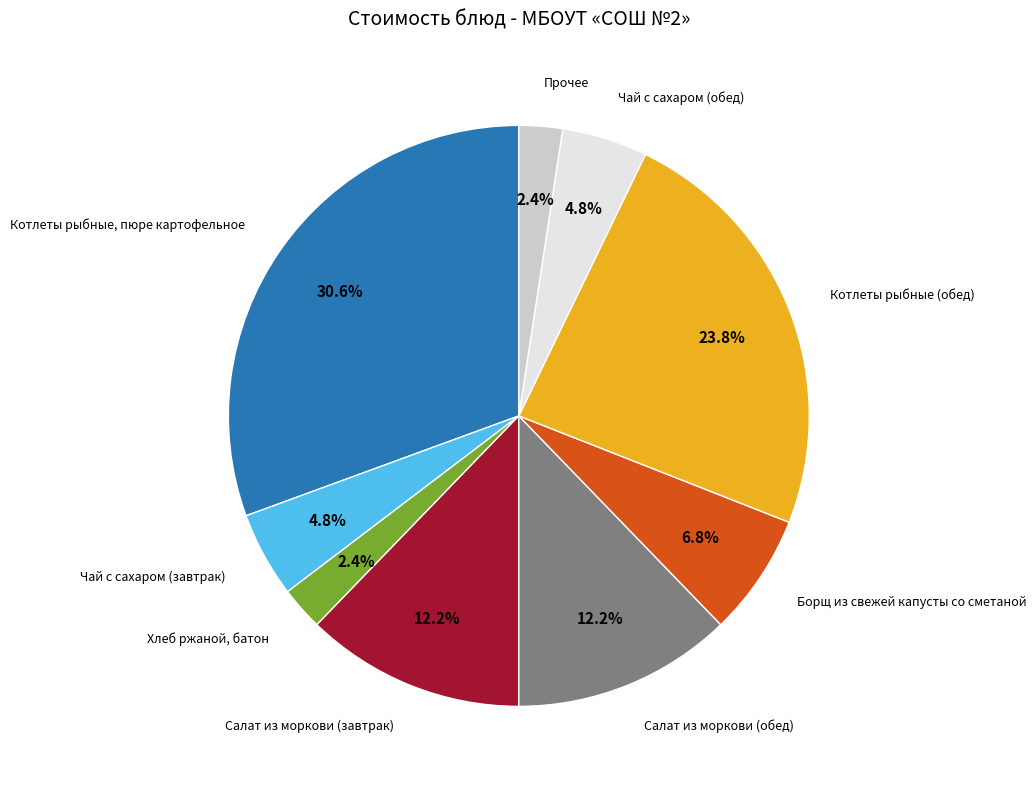

Does any single category account for the majority?

No